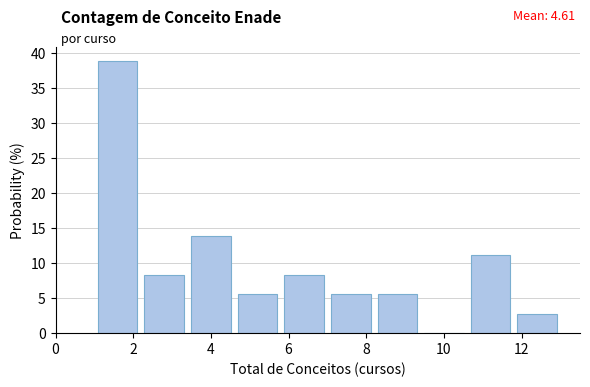

Over which range of the x-axis is the bar tallest?

1.0 to 2.2